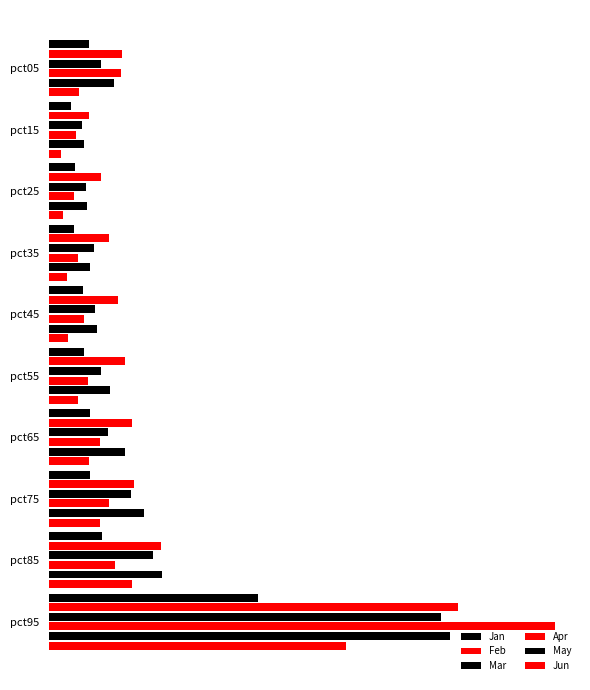

What is the maximum value for Apr?

0.6